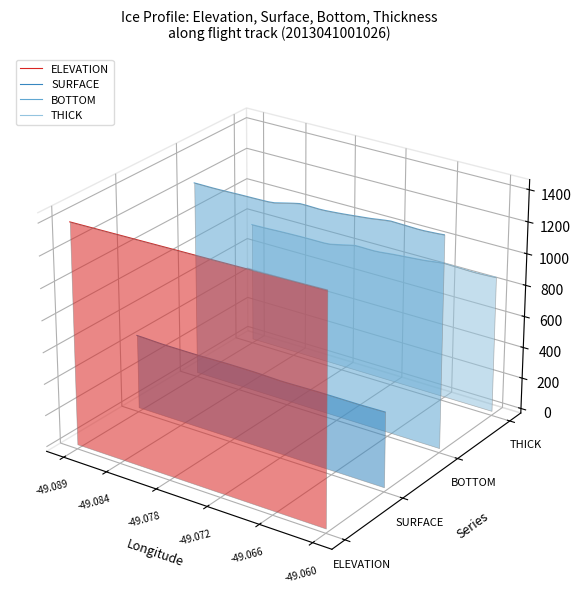

True or false: THICK has more than 0 points higher than both neighbors.

False